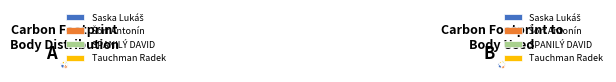

Is there a majority slice in this chart?

No